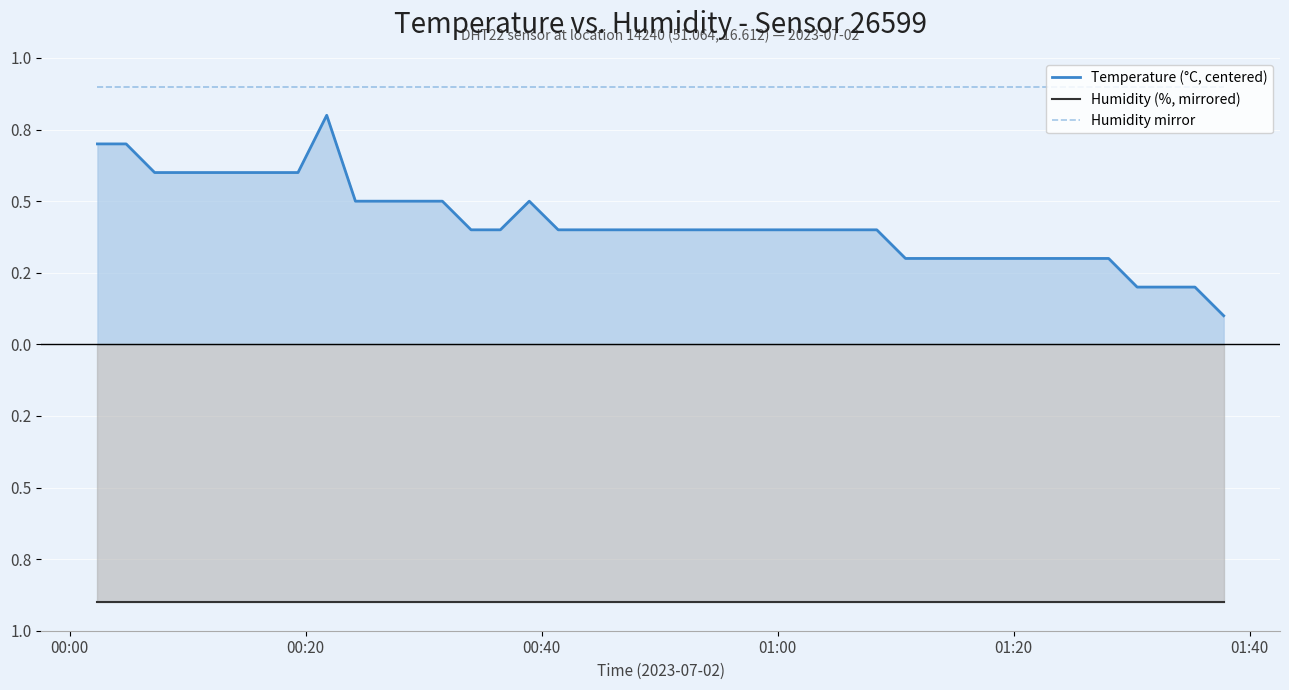

Reading left to right, transcribe all the data shown in this chart.

Temperature (°C, centered): 0.7	0.7	0.6	0.6	0.6	0.6	0.6	0.6	0.8	0.5	0.5	0.5	0.5	0.4	0.4	0.5	0.4	0.4	0.4	0.4	0.4	0.4	0.4	0.4	0.4	0.4	0.4	0.4	0.3	0.3	0.3	0.3	0.3	0.3	0.3	0.3	0.2	0.2	0.2	0.1
Humidity (%, mirrored): -0.9	-0.9	-0.9	-0.9	-0.9	-0.9	-0.9	-0.9	-0.9	-0.9	-0.9	-0.9	-0.9	-0.9	-0.9	-0.9	-0.9	-0.9	-0.9	-0.9	-0.9	-0.9	-0.9	-0.9	-0.9	-0.9	-0.9	-0.9	-0.9	-0.9	-0.9	-0.9	-0.9	-0.9	-0.9	-0.9	-0.9	-0.9	-0.9	-0.9
Humidity mirror: 0.9	0.9	0.9	0.9	0.9	0.9	0.9	0.9	0.9	0.9	0.9	0.9	0.9	0.9	0.9	0.9	0.9	0.9	0.9	0.9	0.9	0.9	0.9	0.9	0.9	0.9	0.9	0.9	0.9	0.9	0.9	0.9	0.9	0.9	0.9	0.9	0.9	0.9	0.9	0.9